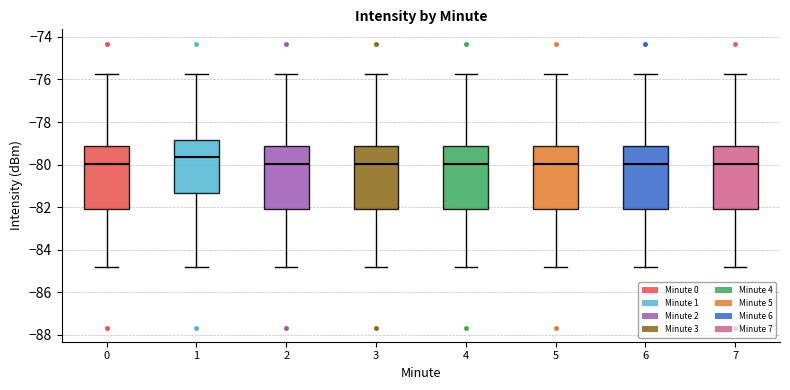

Reading left to right, read every box against the y-axis: the position of its median line, the range the box covers, and the ends of its whiskers. The values are not printed on the chart, so give them approximately, as read against the axis.

0: median -80.0, box -82.0 to -79.2, whiskers -84.8 to -75.8
1: median -79.6, box -81.4 to -78.8, whiskers -84.8 to -75.8
2: median -80.0, box -82.0 to -79.2, whiskers -84.8 to -75.8
3: median -80.0, box -82.0 to -79.2, whiskers -84.8 to -75.8
4: median -80.0, box -82.0 to -79.2, whiskers -84.8 to -75.8
5: median -80.0, box -82.0 to -79.2, whiskers -84.8 to -75.8
6: median -80.0, box -82.0 to -79.2, whiskers -84.8 to -75.8
7: median -80.0, box -82.0 to -79.2, whiskers -84.8 to -75.8